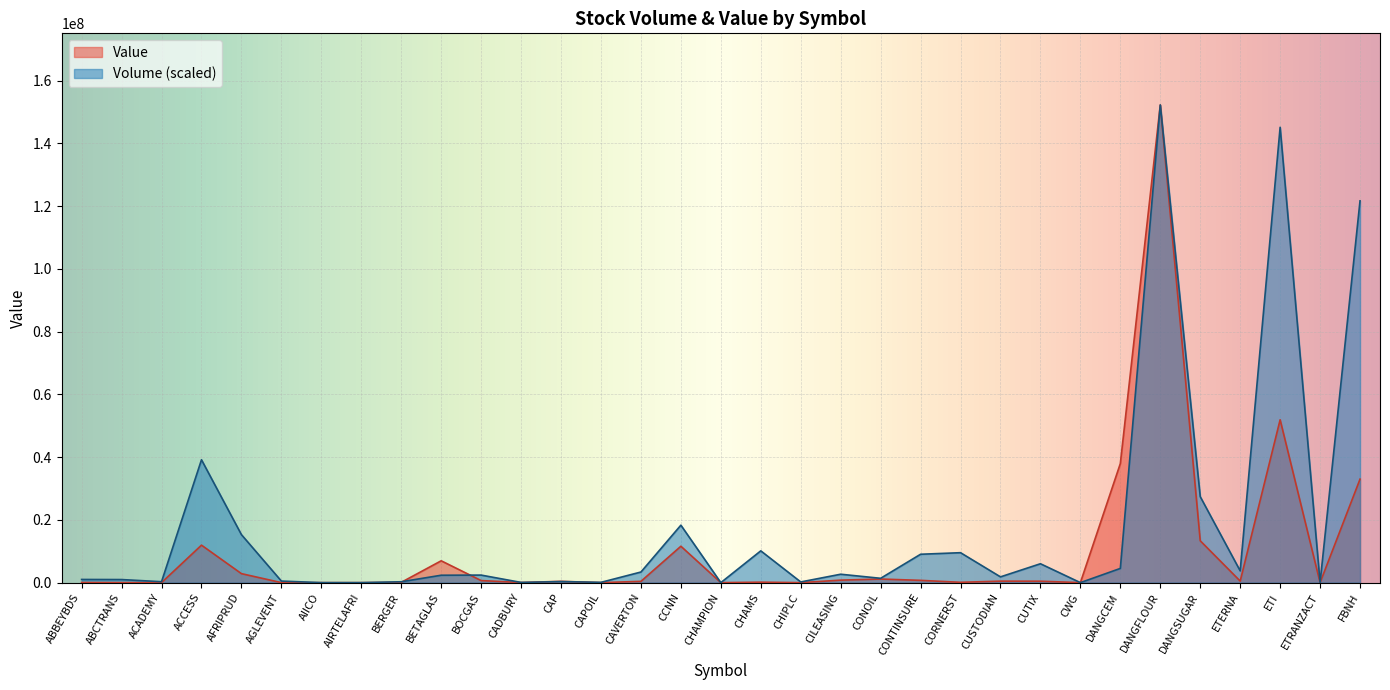

How many values in the Value series are below 415359?

16